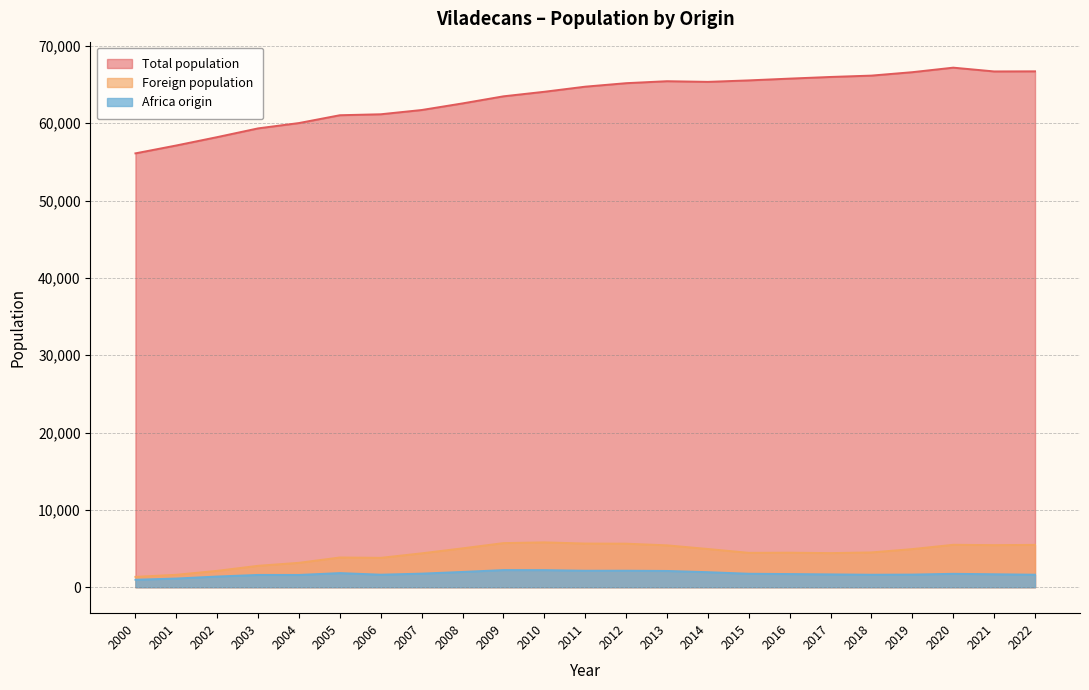

Which series has the widest spread of values?

Total population